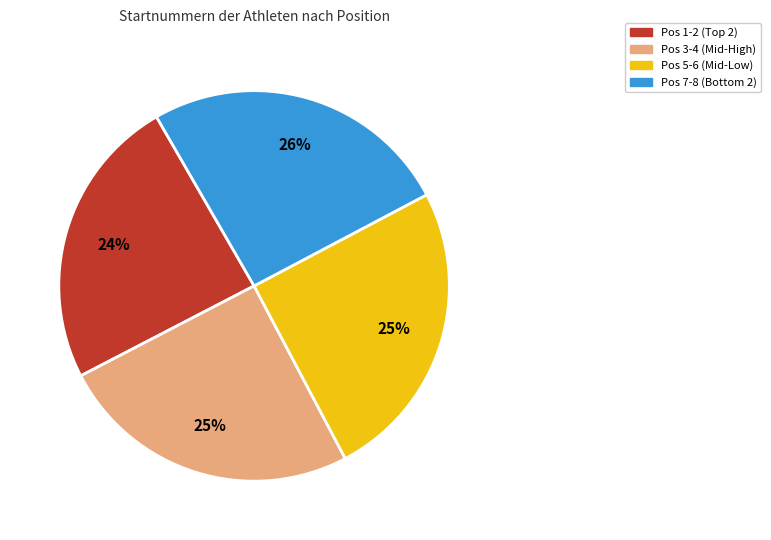

Does any single category account for the majority?

No